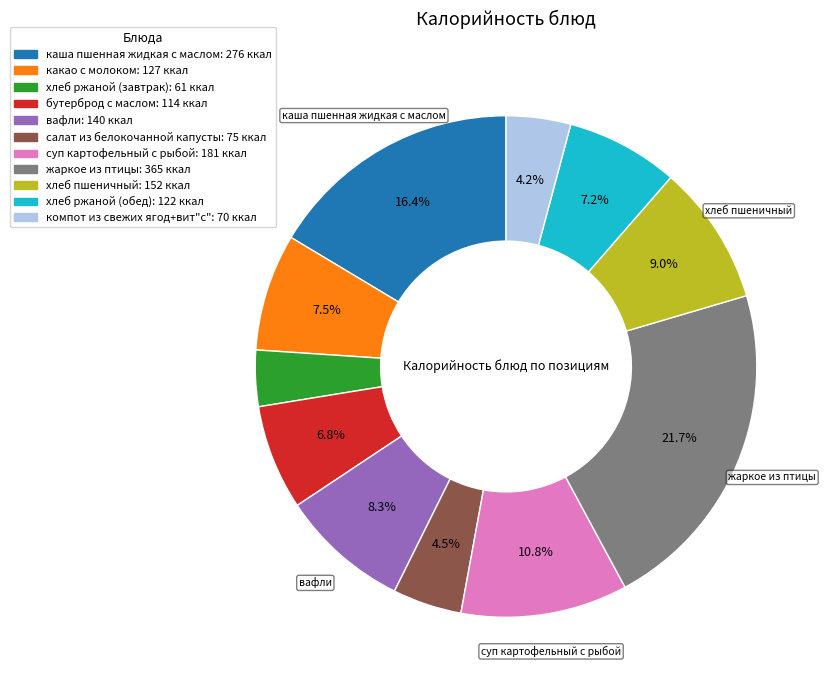

Is бутерброд с маслом the majority of the pie?

No